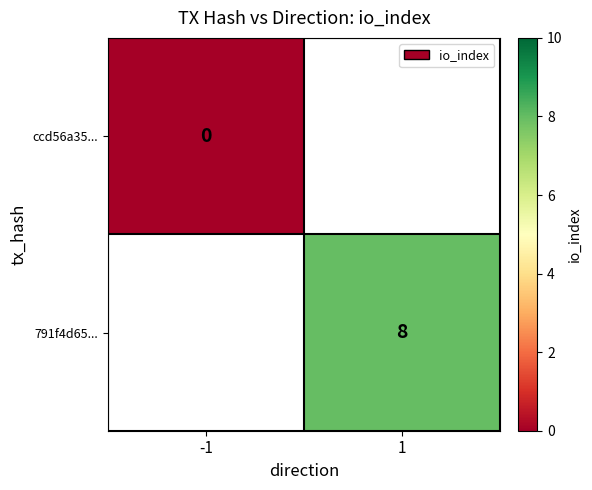

Which category has the lowest value across all series?

-1